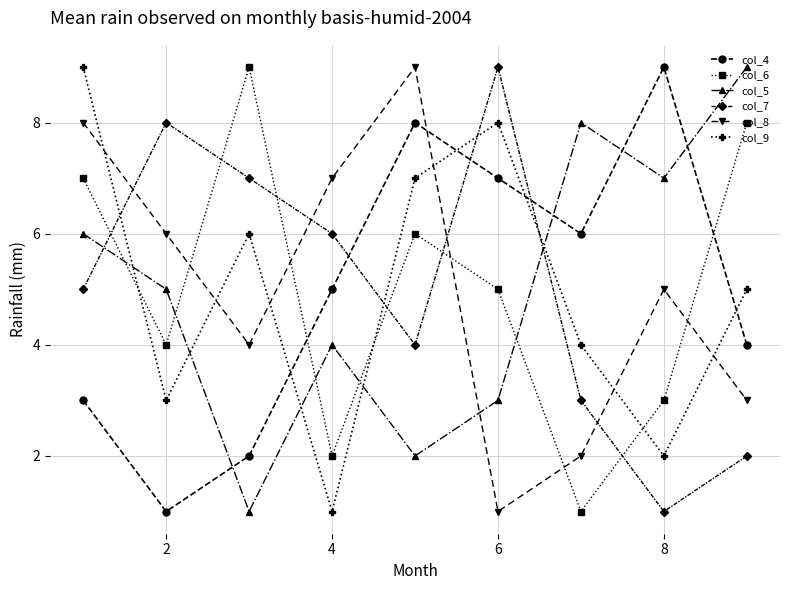

True or false: col_7 and col_6 cross at least once.

True